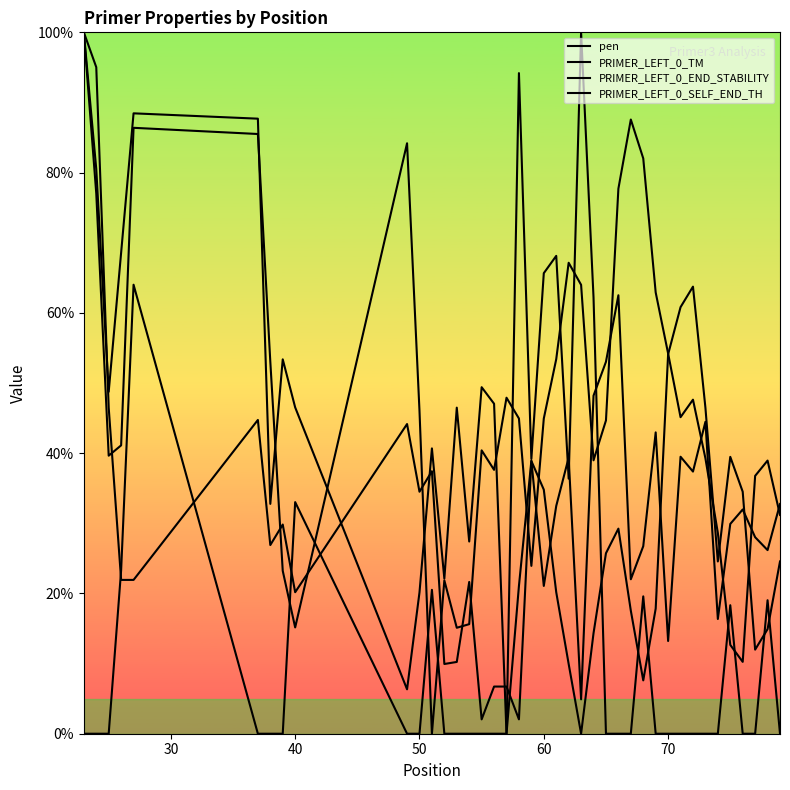

List the series in order of their peak value, lowest first.

pen, PRIMER_LEFT_0_TM, PRIMER_LEFT_0_END_STABILITY, PRIMER_LEFT_0_SELF_END_TH